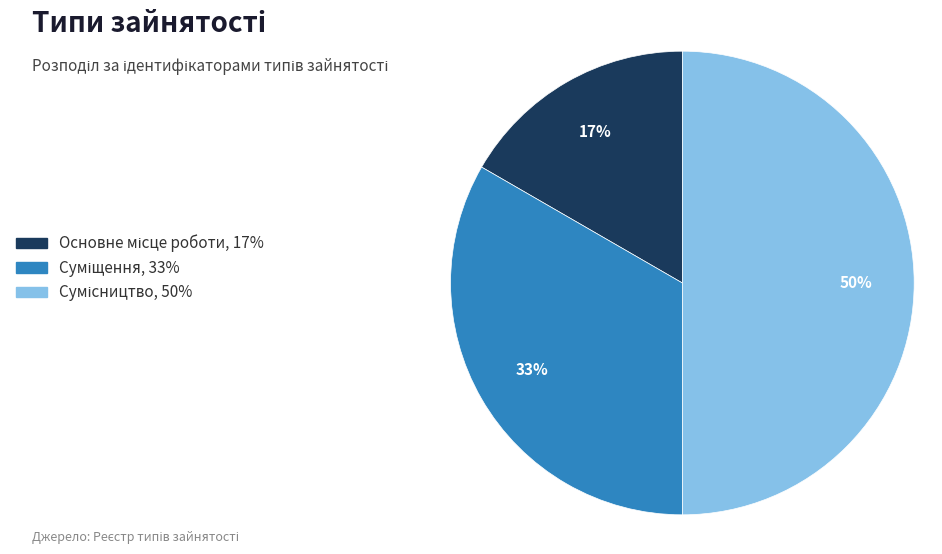

To the nearest percent, what is the average slice percentage?

33%